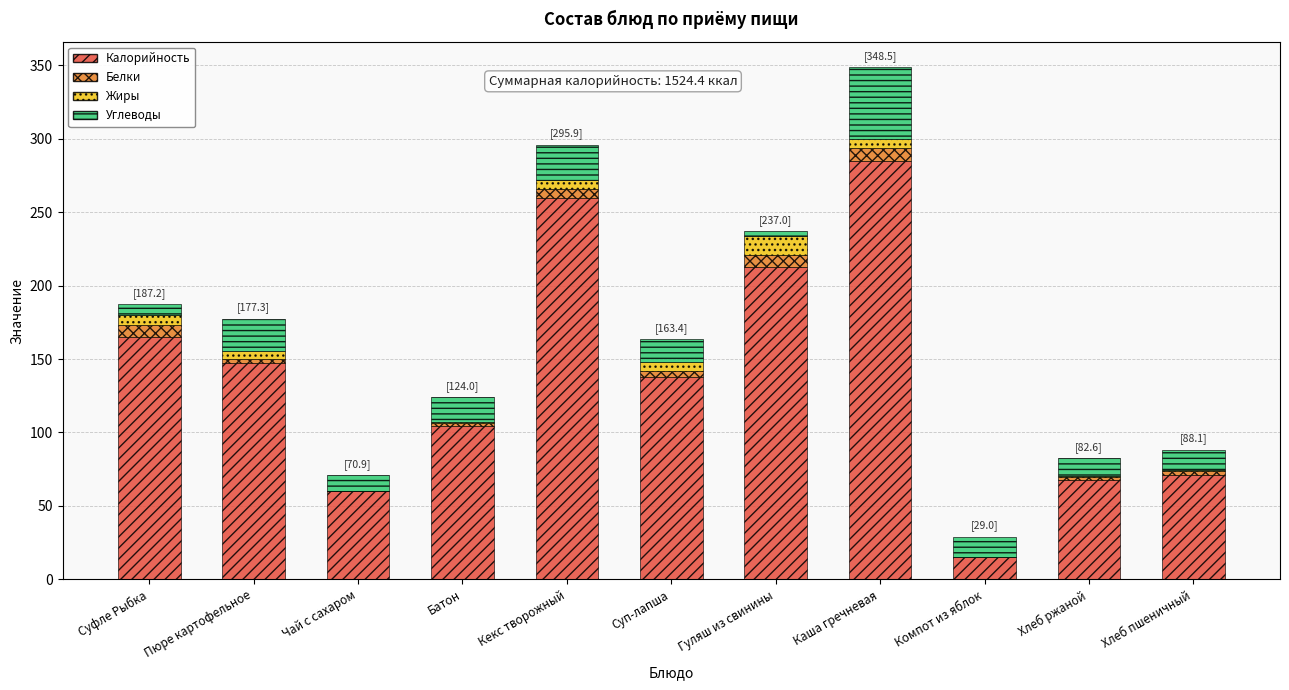

At which label does Калорийность reach its peak?

Каша гречневая